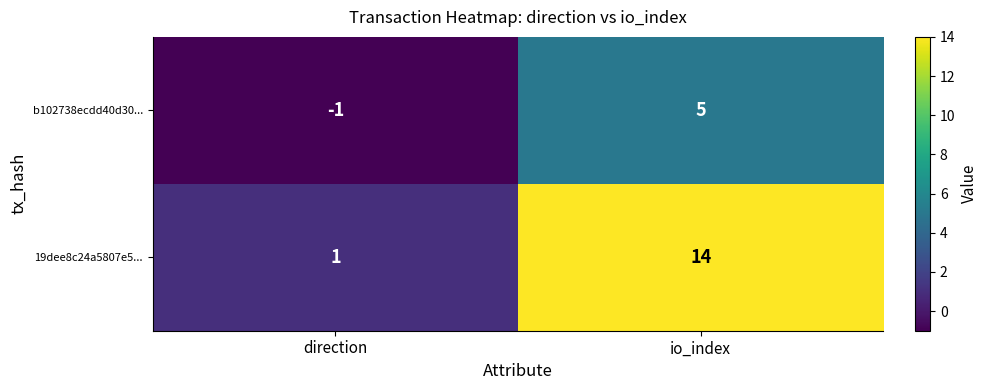

At which category is the sum across all series the highest?

io_index